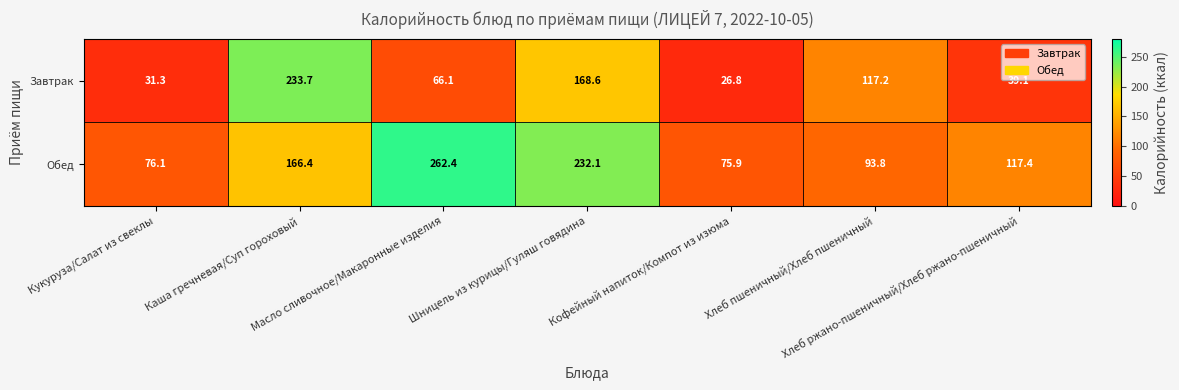

Which label corresponds to the largest value in the chart?

Масло сливочное/Макаронные изделия